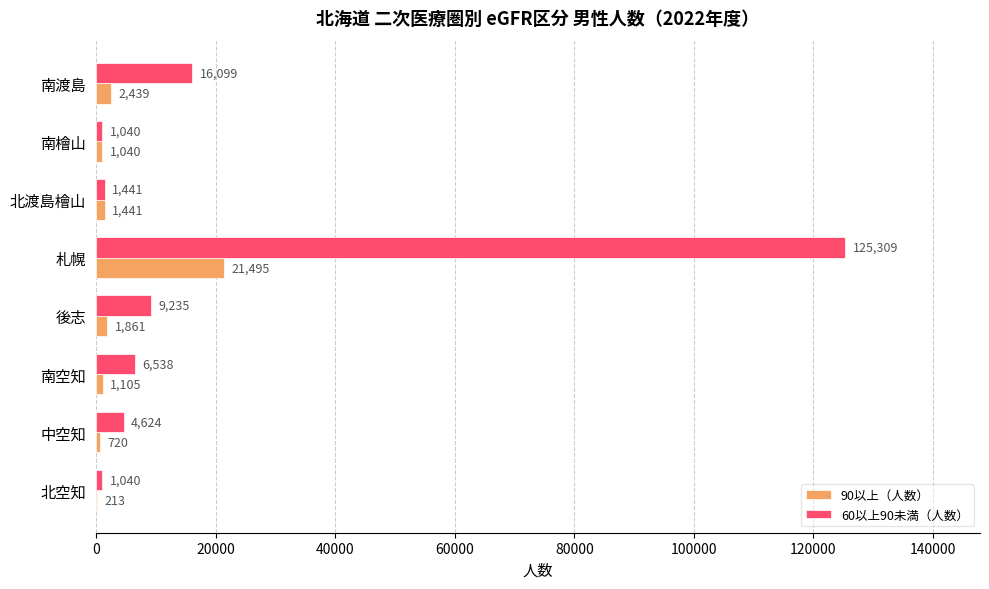

What is the sum of all 90以上（人数） values?

30314